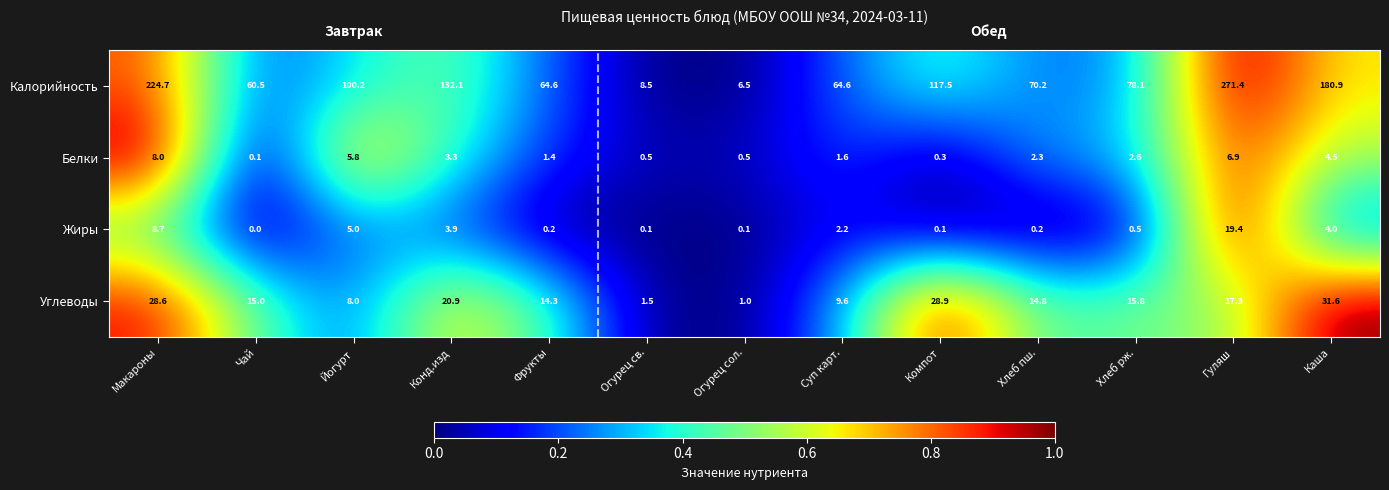

What is the difference between the highest and lowest values at Суп карт.?

63.0